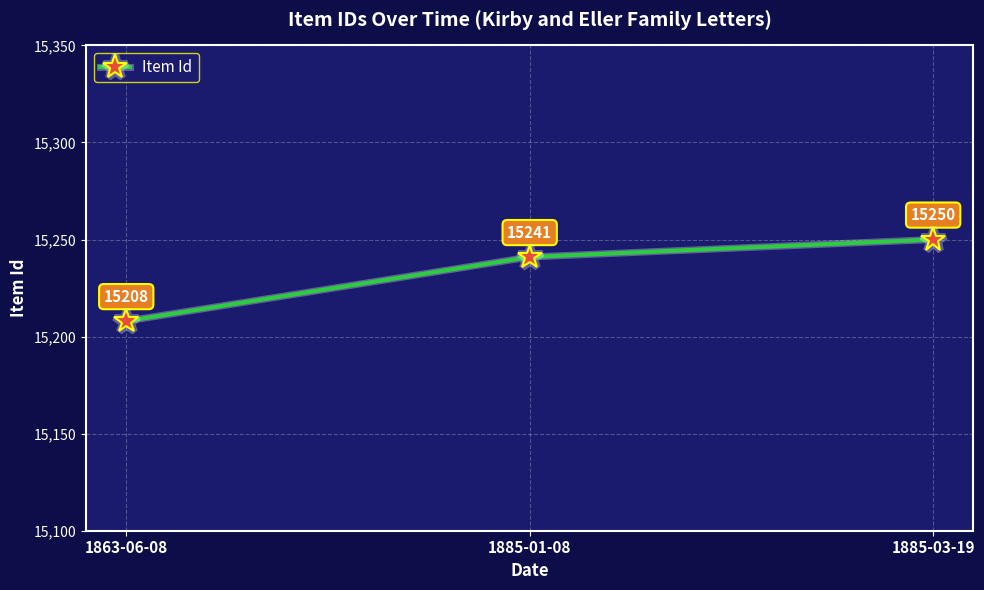

What is the value of the 1st point from the left?

15208